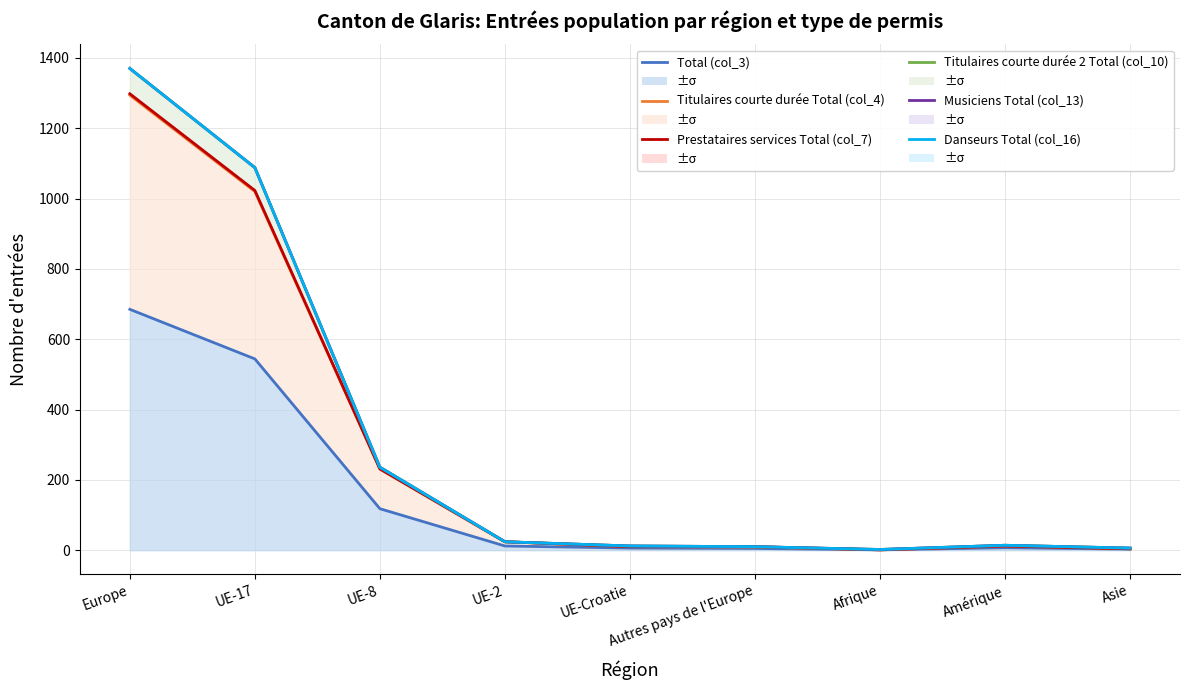

At which label does Musiciens Total (col_13) reach its peak?

Europe